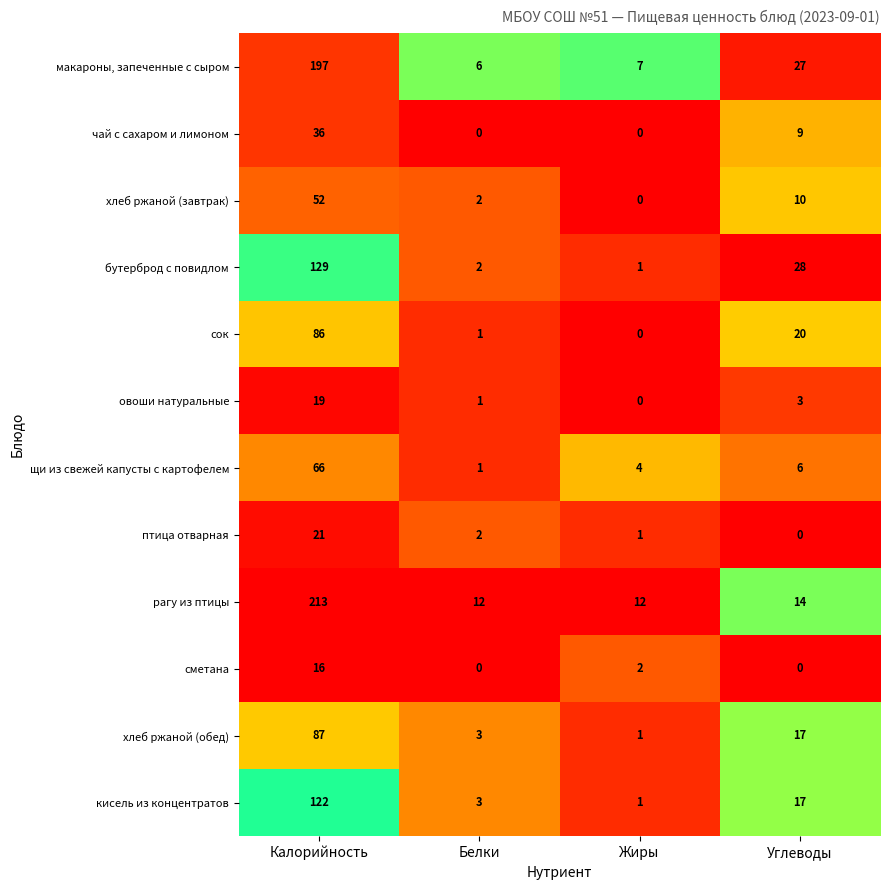

True or false: щи из свежей капусты с картофелем has a value of 0 at Белки.

False